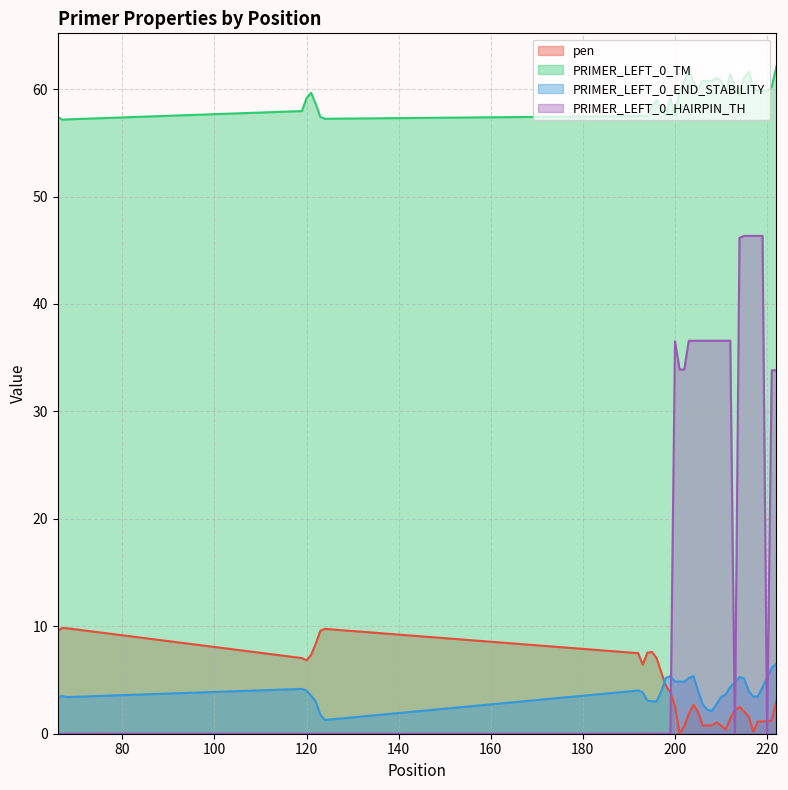

What is the total value across all series at 204?

105.3